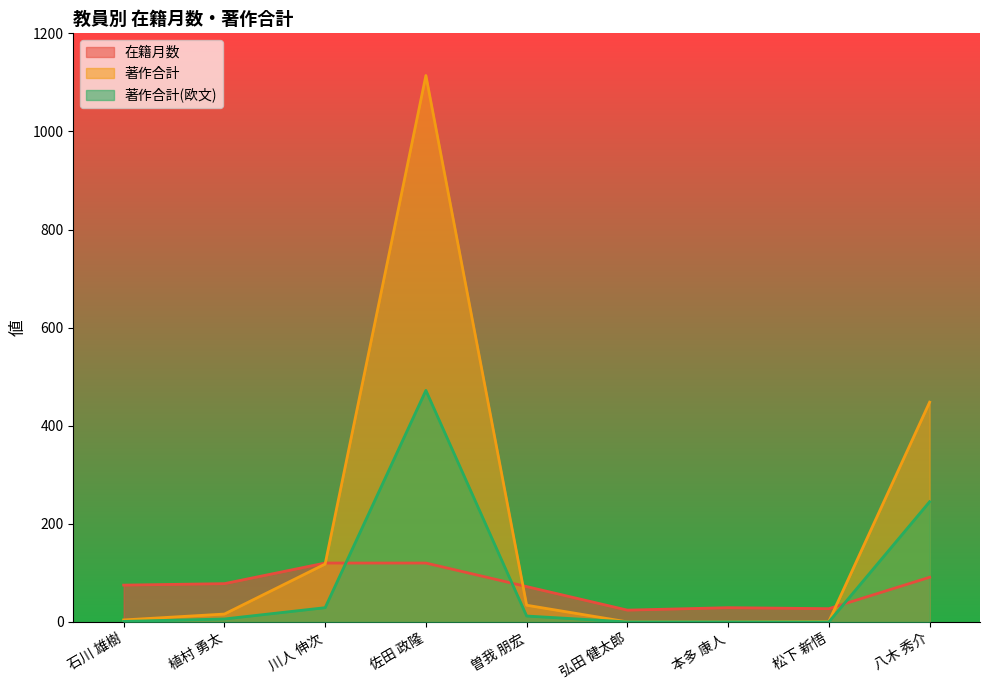

Is it true that 著作合計 equals 118 at 川人 伸次?

True